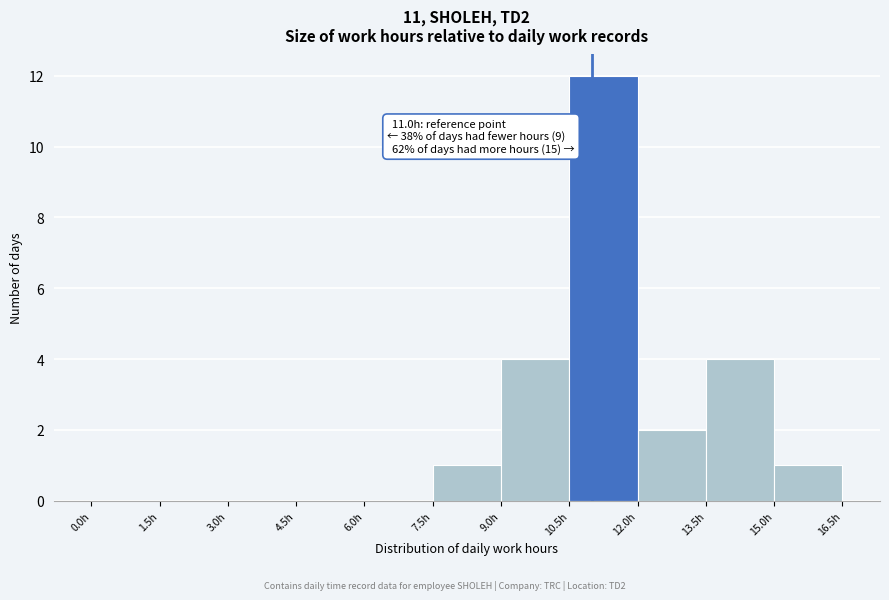

Over which range of the x-axis is the bar tallest?

10.5 to 12.0